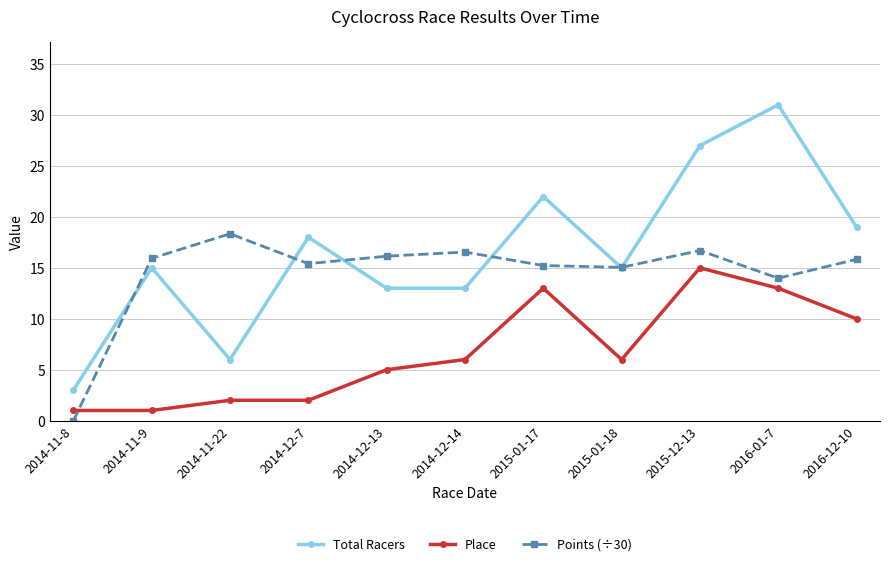

What are all the series names shown in the legend?

Total Racers, Place, Points (÷30)